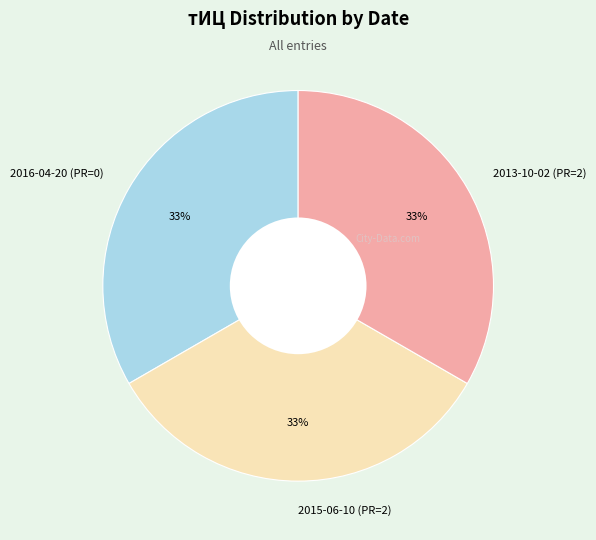

How many segments does this pie chart have?

3